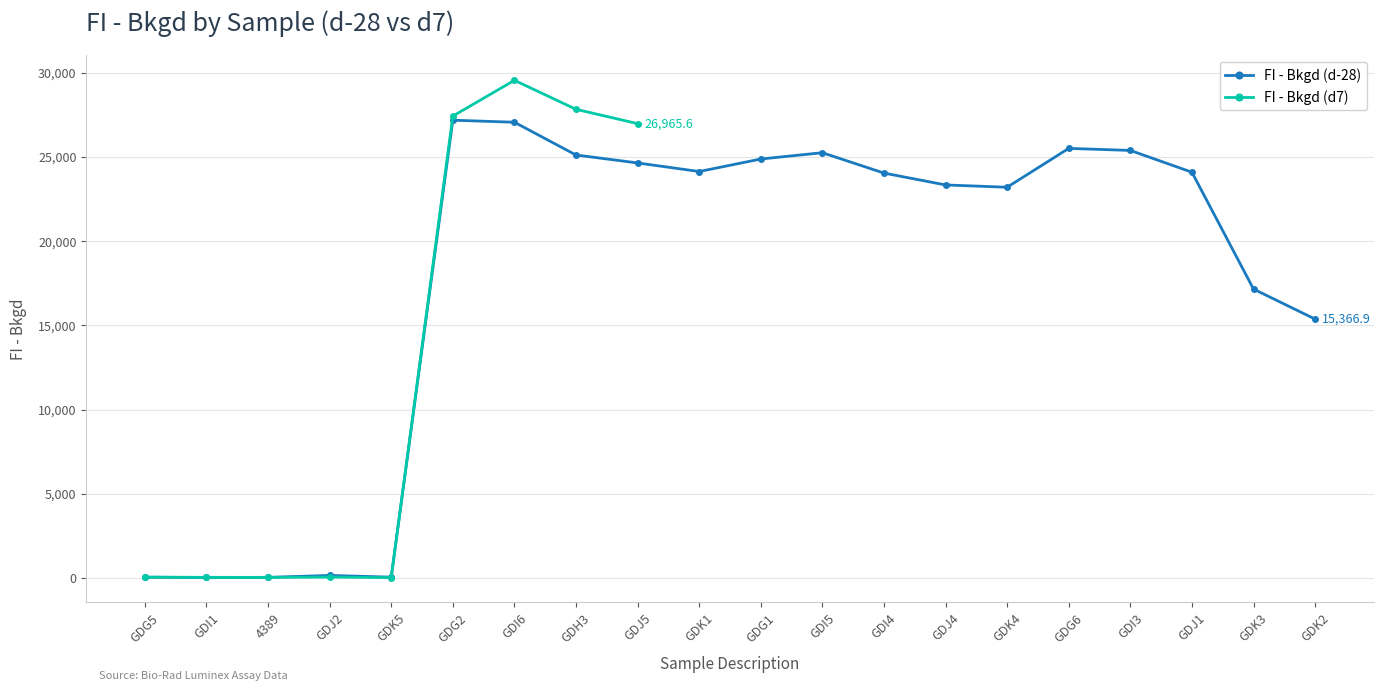

What is the label of the 5th point from the left?

GDK5